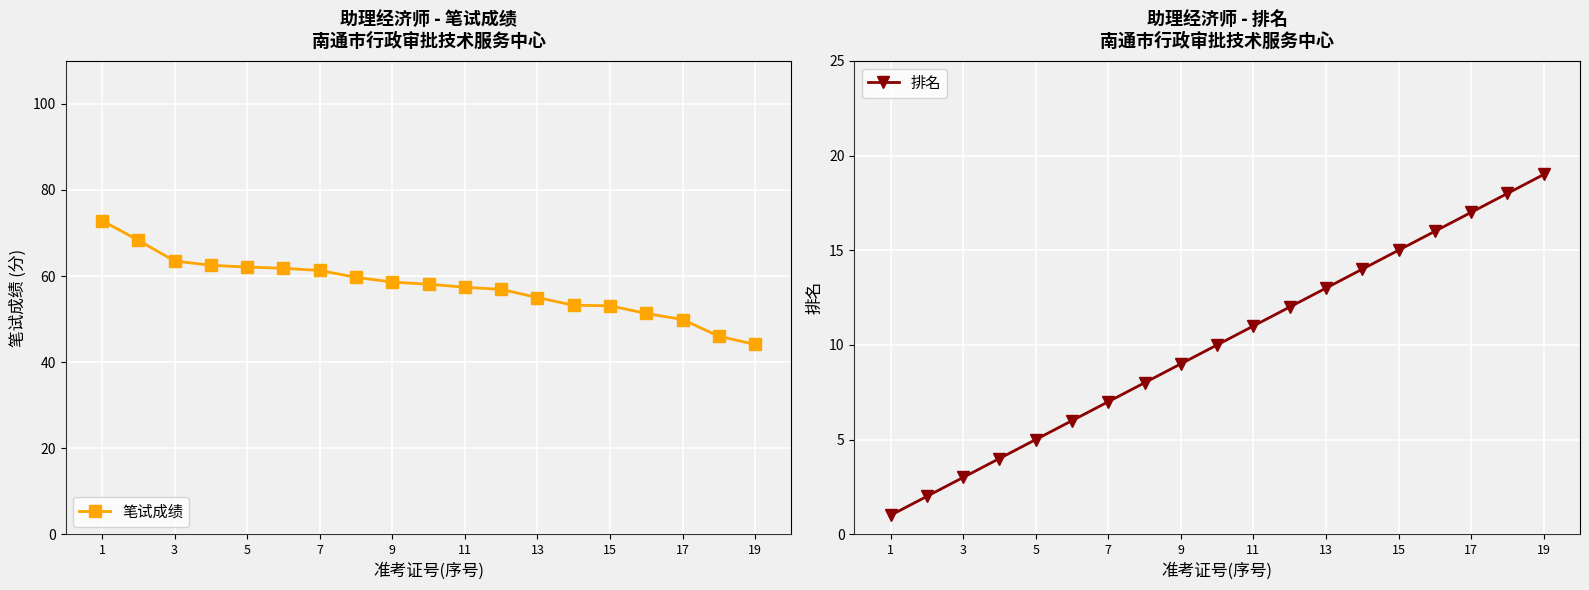

What is the average value of the 笔试成绩 series?

57.7